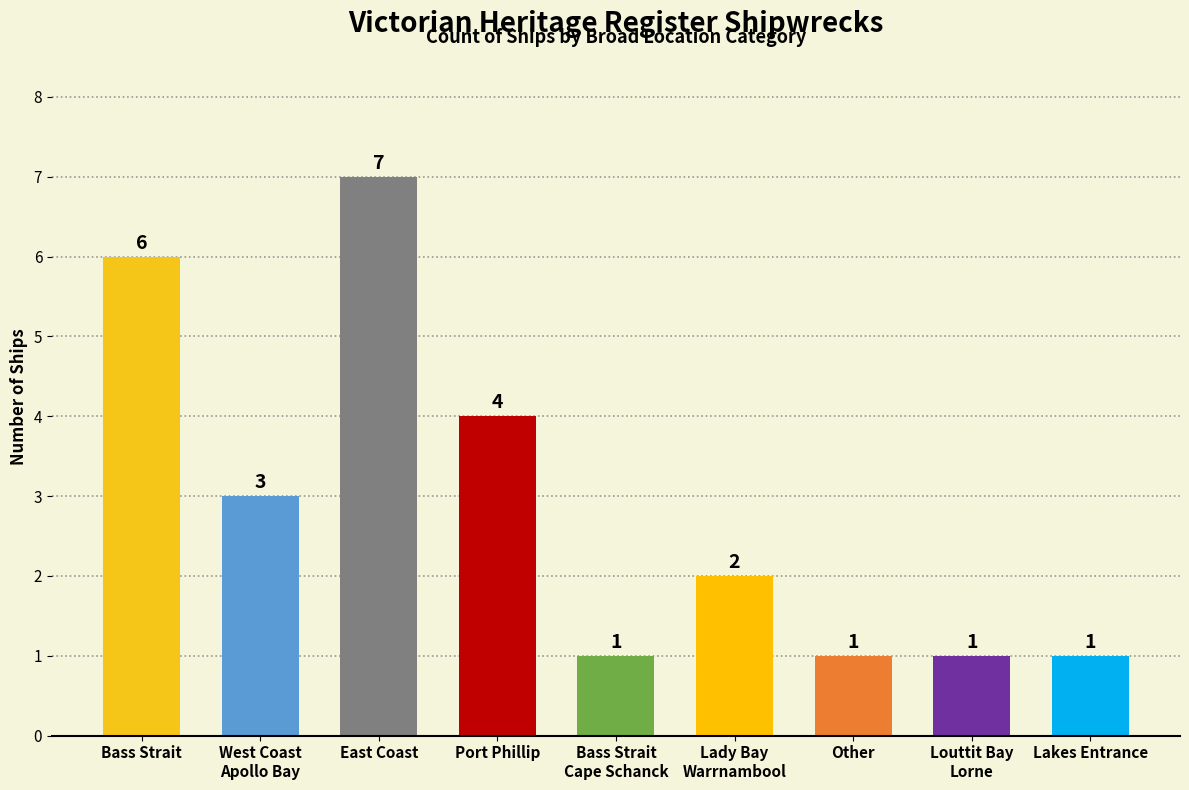

What is the smallest value displayed?

1